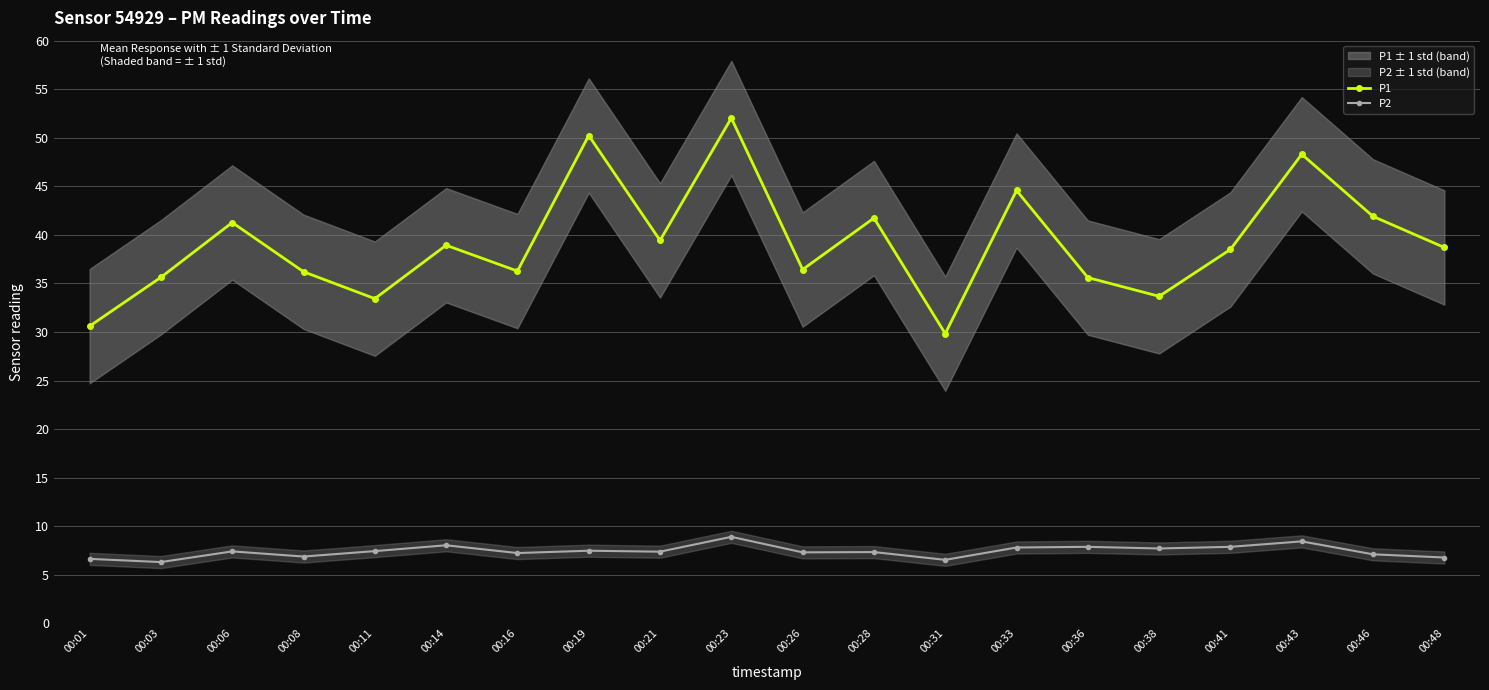

Reading left to right, what are all the values shown in this chart?

P1: 00:01=30.6	00:03=35.6	00:06=41.3	00:08=36.2	00:11=33.4	00:14=38.9	00:16=36.3	00:19=50.2	00:21=39.4	00:23=52.0	00:26=36.4	00:28=41.7	00:31=29.8	00:33=44.6	00:36=35.6	00:38=33.7	00:41=38.5	00:43=48.3	00:46=41.9	00:48=38.7
P2: 00:01=6.6	00:03=6.3	00:06=7.4	00:08=6.9	00:11=7.4	00:14=8.0	00:16=7.2	00:19=7.5	00:21=7.4	00:23=8.9	00:26=7.3	00:28=7.3	00:31=6.5	00:33=7.8	00:36=7.9	00:38=7.7	00:41=7.9	00:43=8.4	00:46=7.1	00:48=6.8